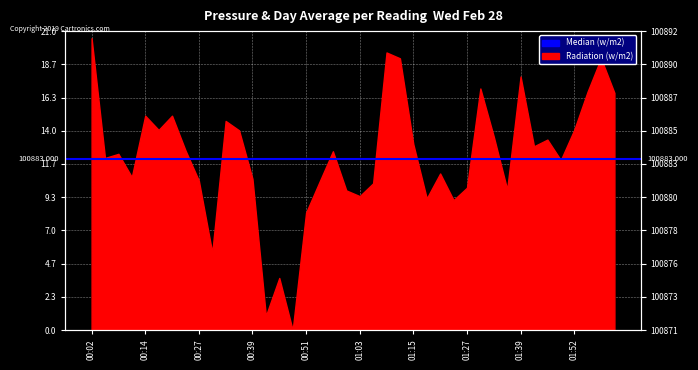

What position from the right is 01:30?

11